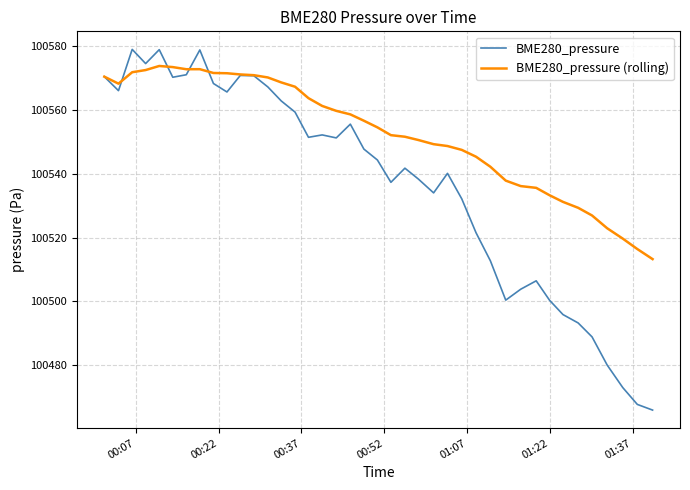

After their last crossing, which series has the higher values: BME280_pressure (rolling) or BME280_pressure?

BME280_pressure (rolling)